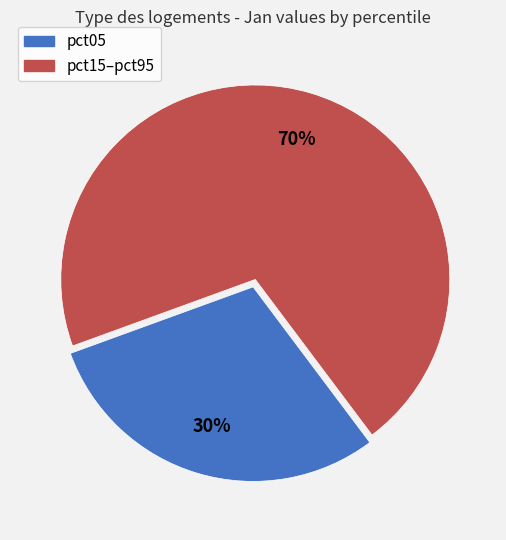

Is there any slice that represents more than half of the pie?

Yes